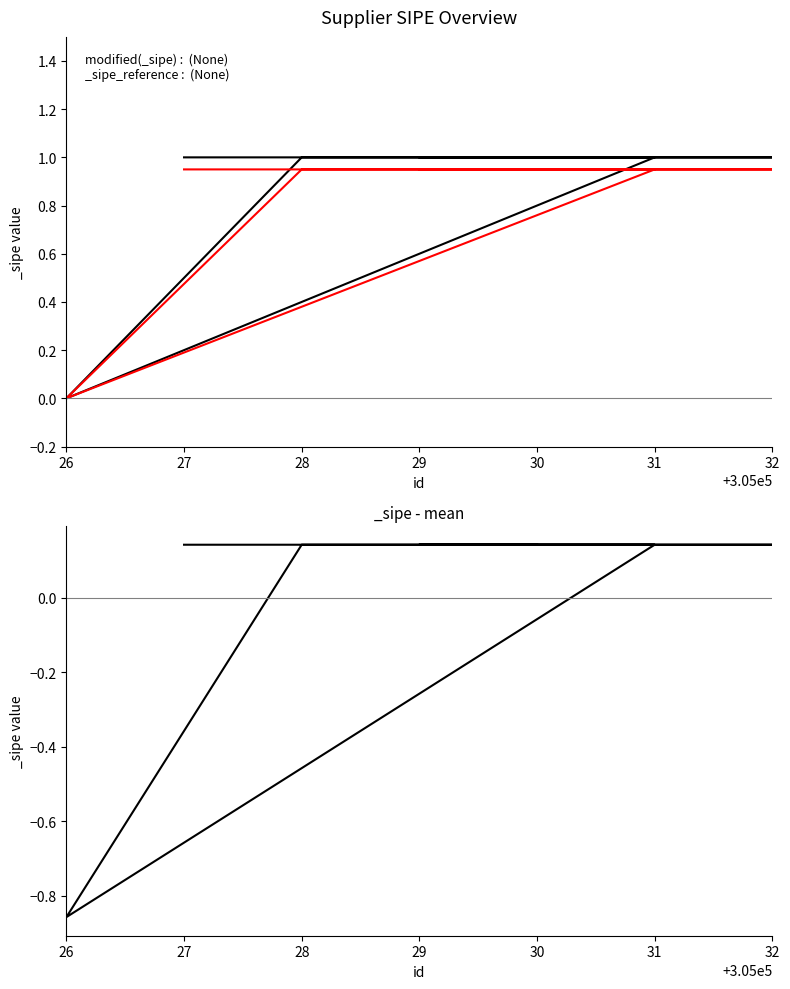

At which category does the data reach its first local valley?

26